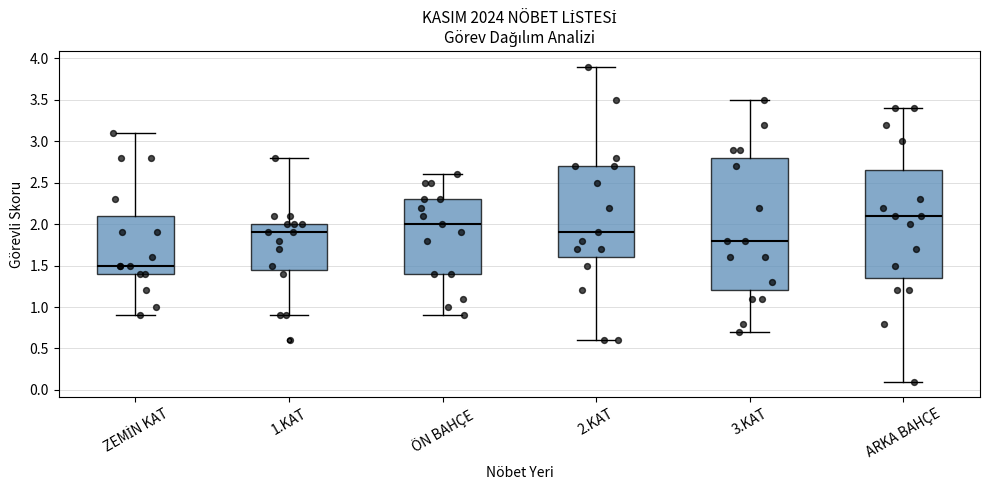

Comparing the boxes themselves (not the whiskers), which one is the tallest?

3.KAT